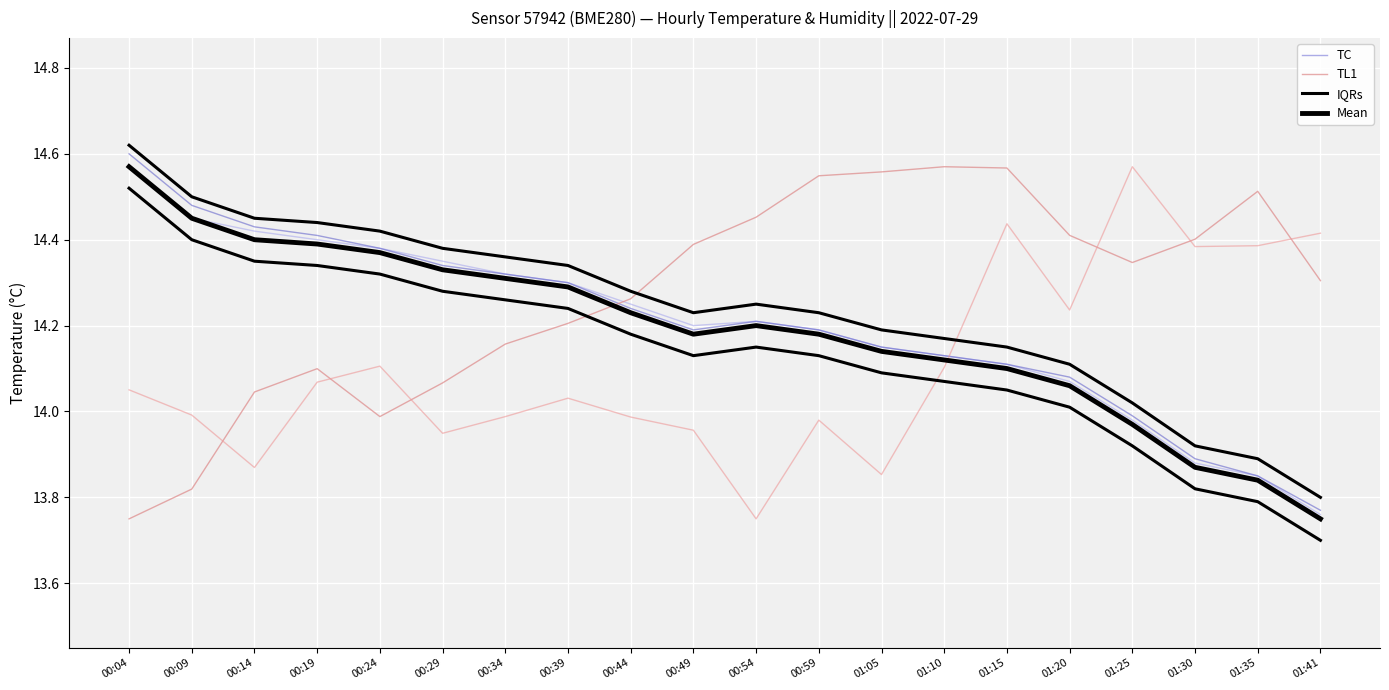

Which series changed the most between 01:10 and 01:20?

TL1